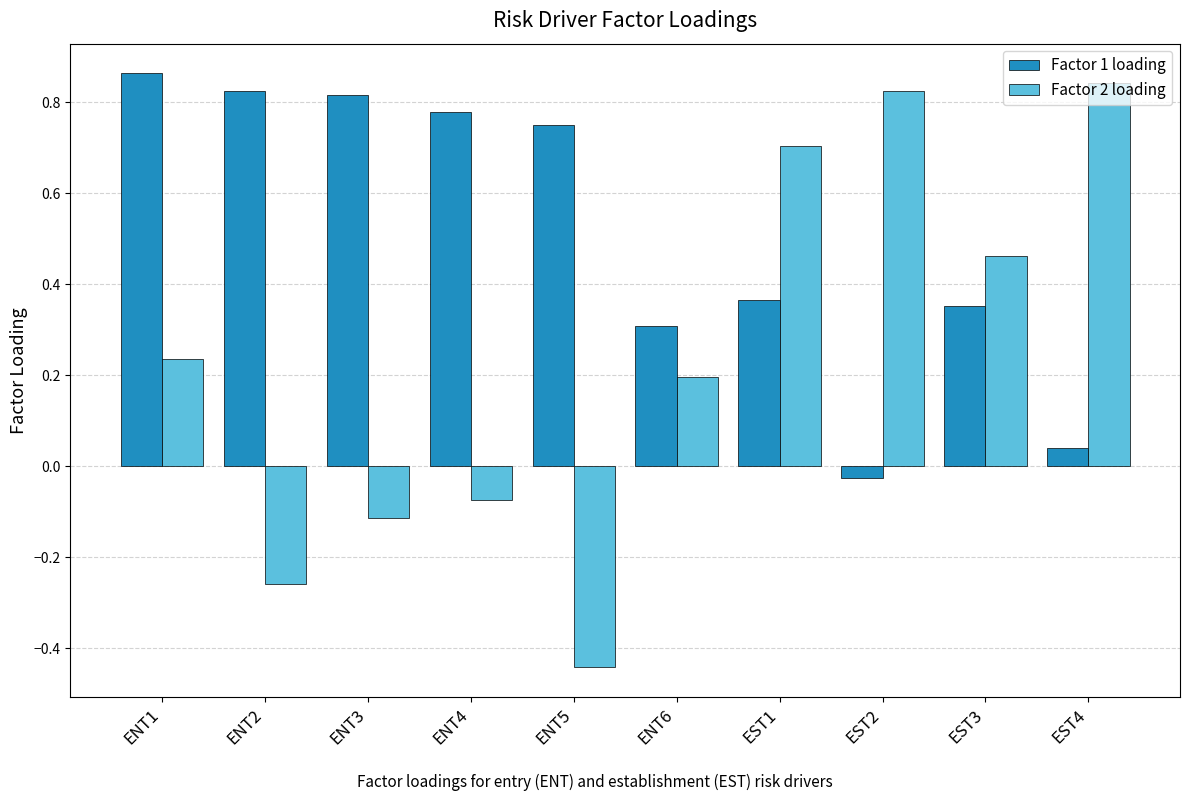

At which category is the sum across all series the highest?

ENT1